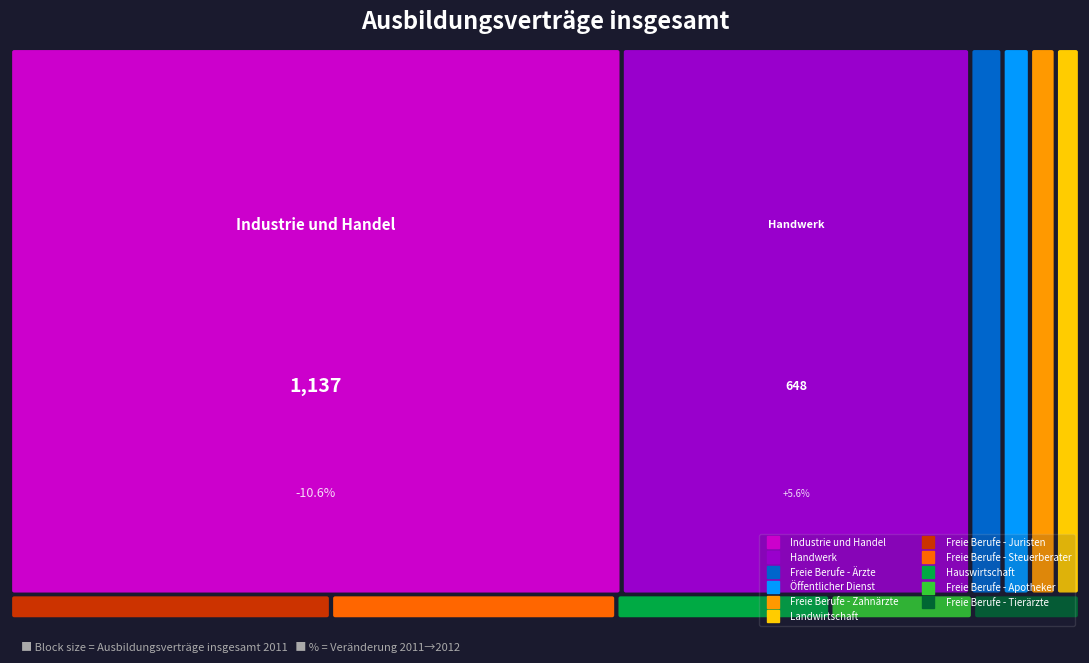

Read the Freie Berufe - Zahnärzte value at 2011.

48